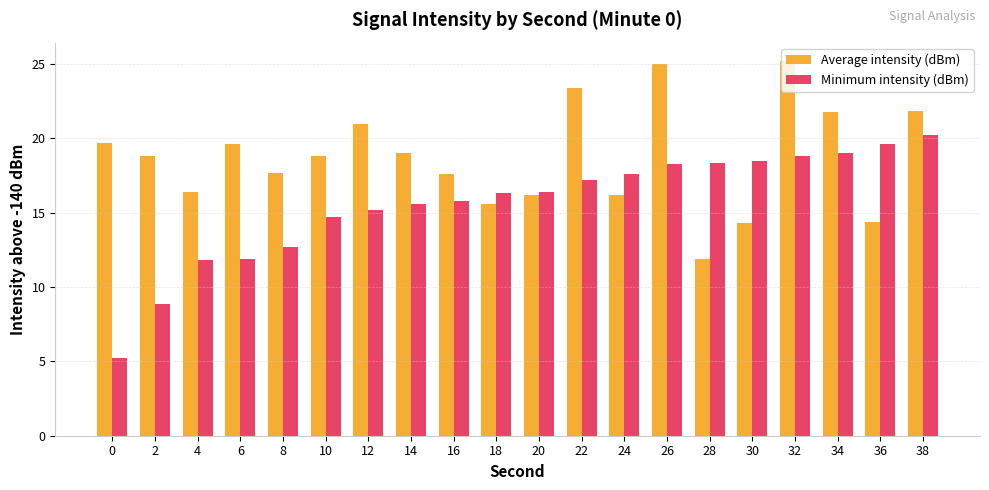

What is the value of the Minimum intensity (dBm) bar at the 5th from the left?

12.7